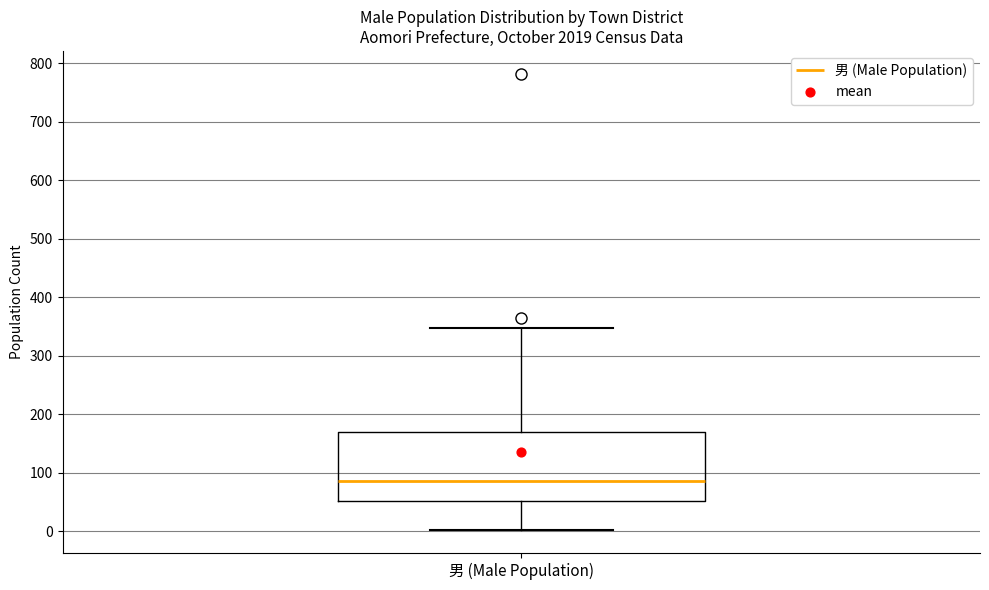

Transcribe this box plot: give where the median line is, the range the box spans, and where the two whiskers end, as read against the y-axis. The values are not printed on the chart, so give them approximately, as read against the axis.

median 90, box 50 to 170, whiskers 0 to 350